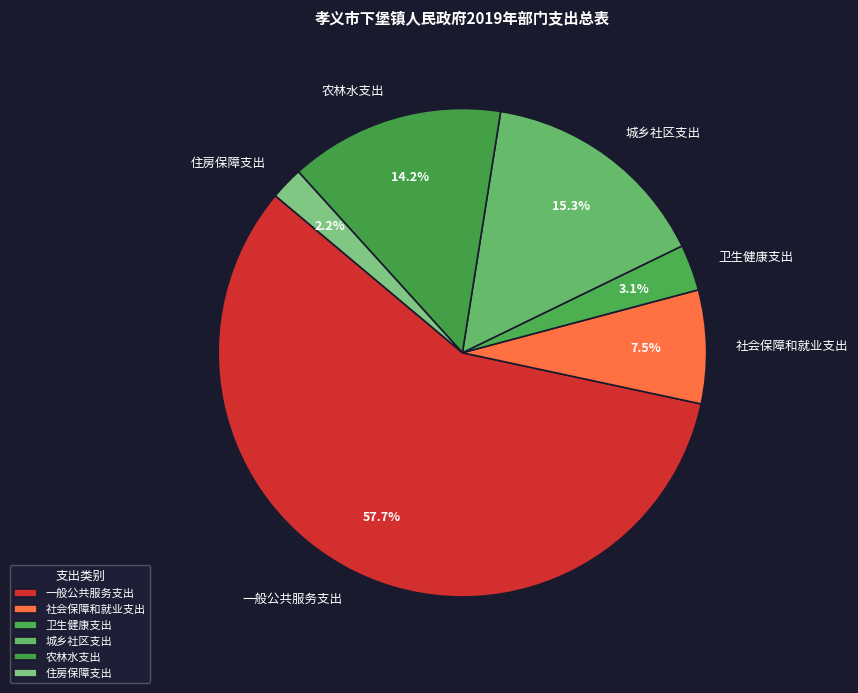

Combined, do 社会保障和就业支出 and 住房保障支出 account for over 50%?

No